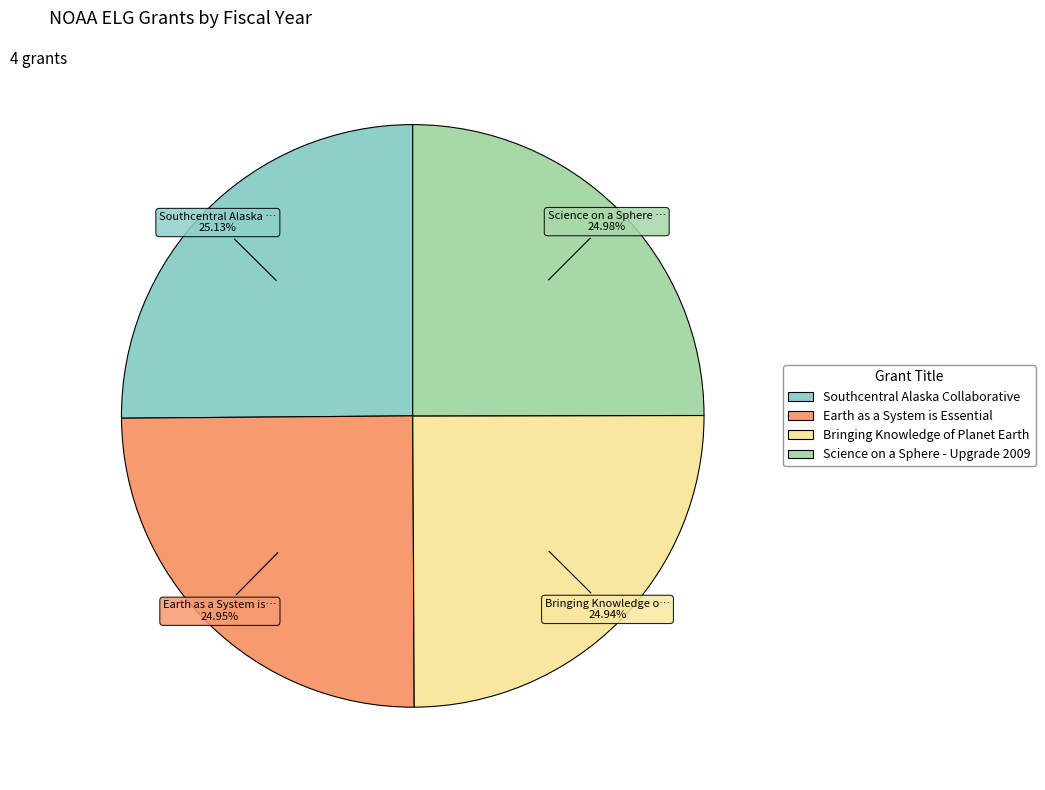

Is there any slice that represents more than half of the pie?

No